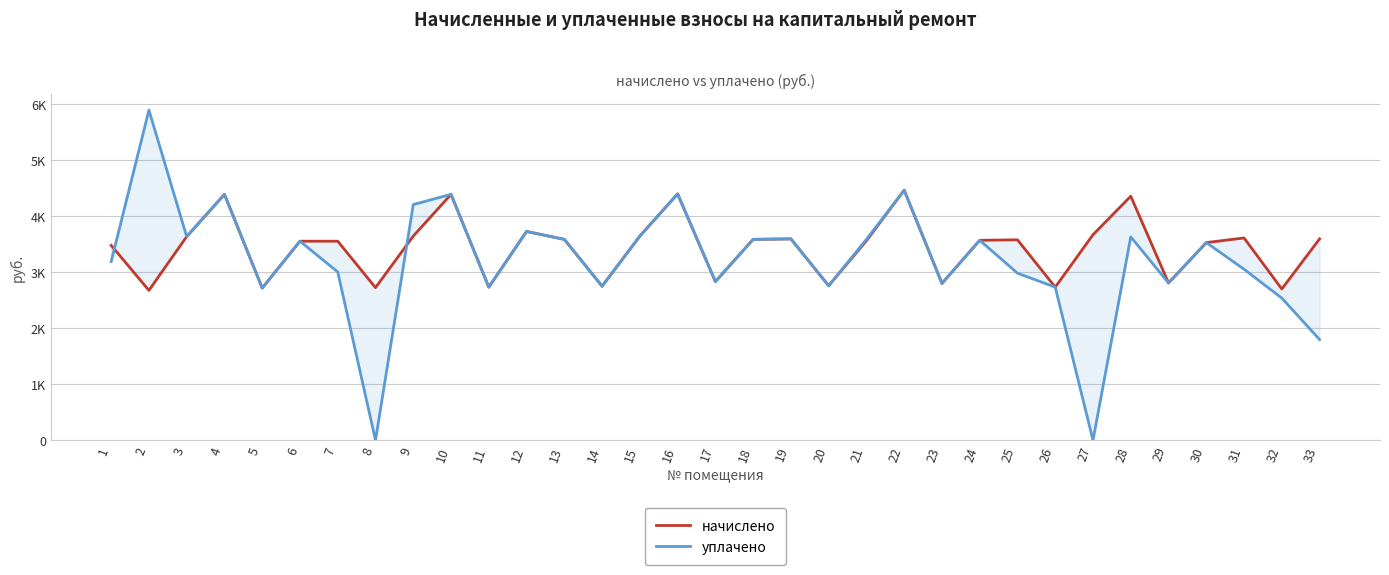

Reading right to left, extract all data points from this chart.

начислено: 3593.5	2699.3	3610.1	3527.3	2806.9	4355.3	3668.0	2732.4	3577.0	3568.7	2798.6	4462.9	3560.4	2757.2	3593.5	3585.2	2831.8	4396.7	3643.2	2749.0	3585.2	3726.0	2732.4	4388.4	3643.2	2724.1	3552.1	3552.1	2715.8	4388.4	3634.9	2674.5	3477.6
уплачено: 1796.8	2536.3	3052.0	3527.3	2806.9	3629.5	0.0	2732.4	2980.9	3568.7	2798.6	4462.9	3585.4	2757.2	3593.5	3585.2	2831.8	4396.7	3643.2	2749.0	3585.2	3726.0	2732.4	4388.4	4206.4	0.0	3003.0	3552.1	2715.8	4388.4	3634.9	5891.0	3188.0